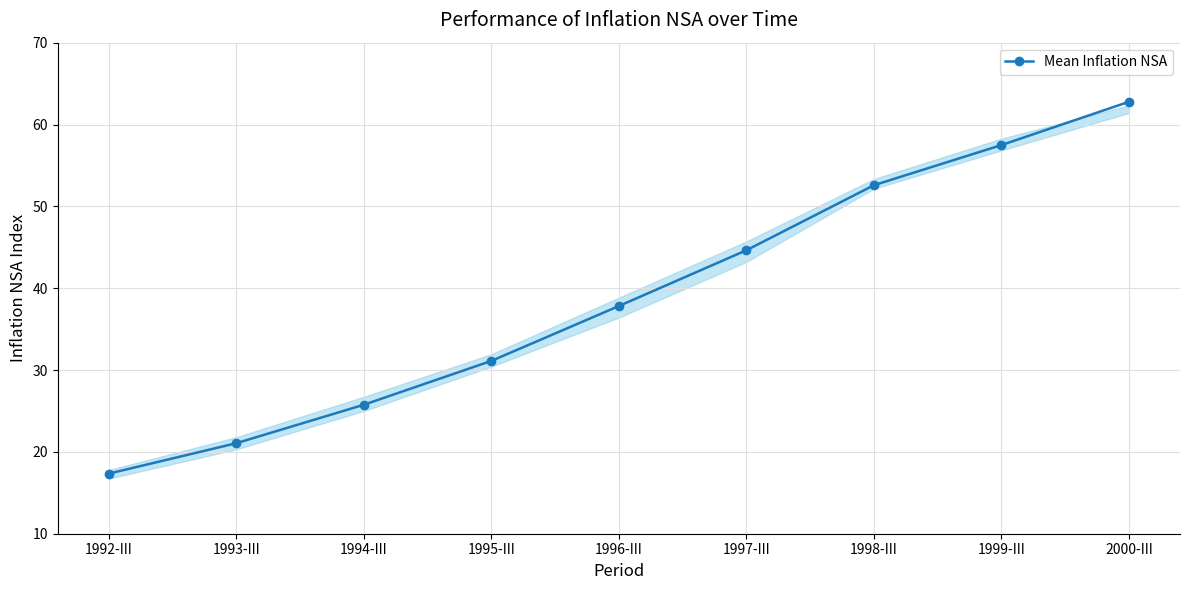

How many distinct data groups are displayed?

1